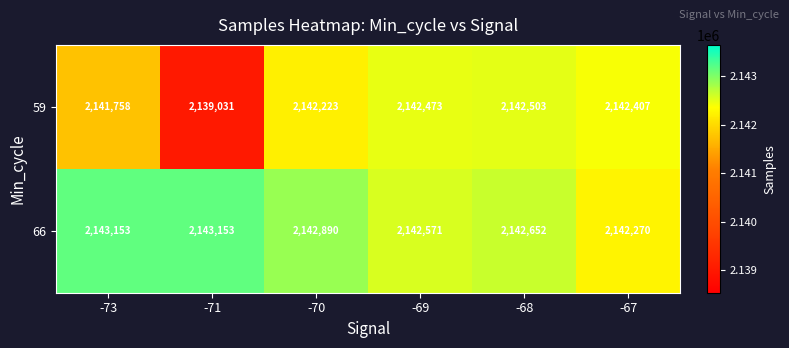

Reading left to right, what are all the values shown in this chart?

59: -73=2141758	-71=2139031	-70=2142223	-69=2142473	-68=2142503	-67=2142407
66: -73=2143153	-71=2143153	-70=2142890	-69=2142571	-68=2142652	-67=2142270